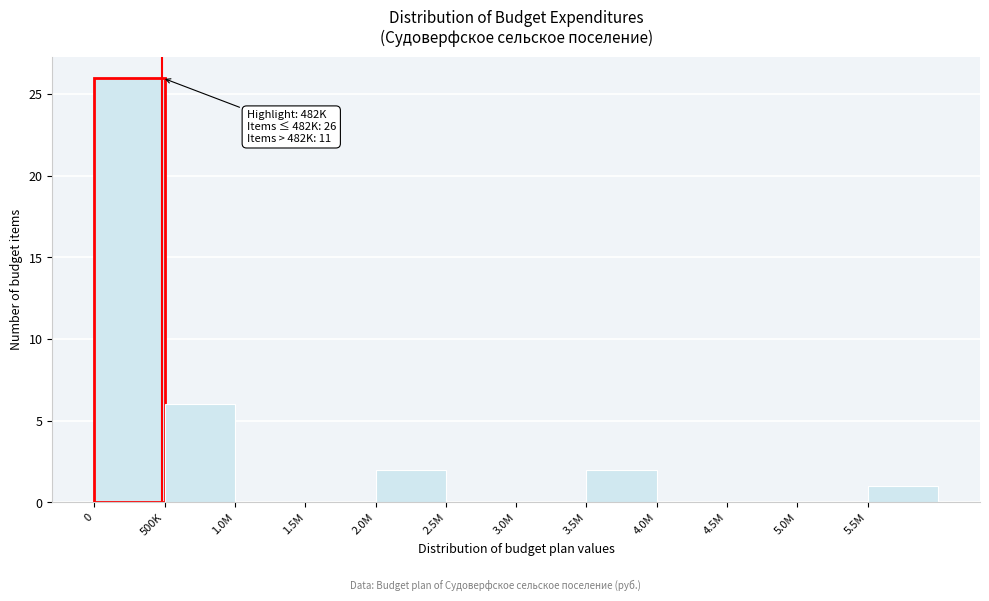

Reading left to right, extract all data points from this chart.

0=26	500K=6	1.0M=0	1.5M=0	2.0M=2	2.5M=0	3.0M=0	3.5M=2	4.0M=0	4.5M=0	5.0M=0	5.5M=1